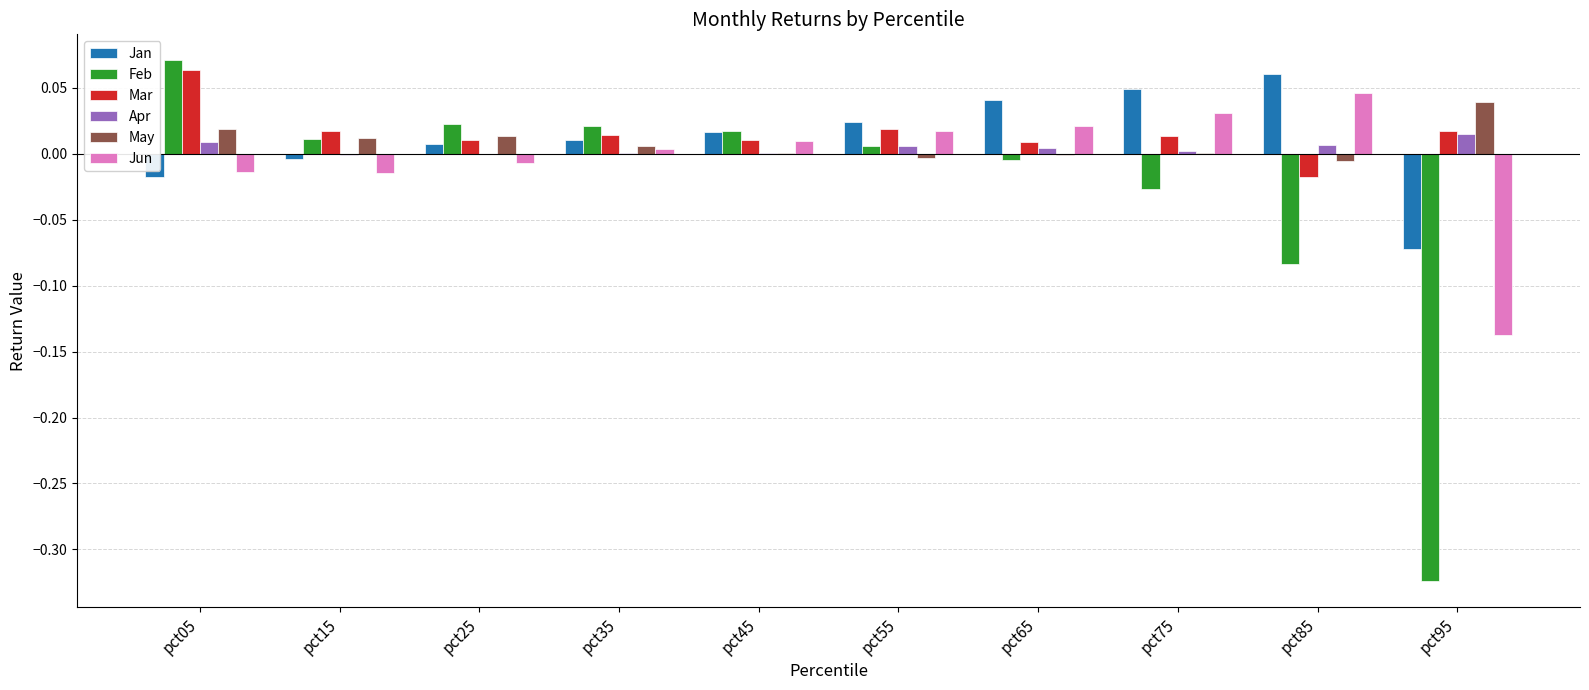

At which category does the chart reach its peak across all series?

pct05